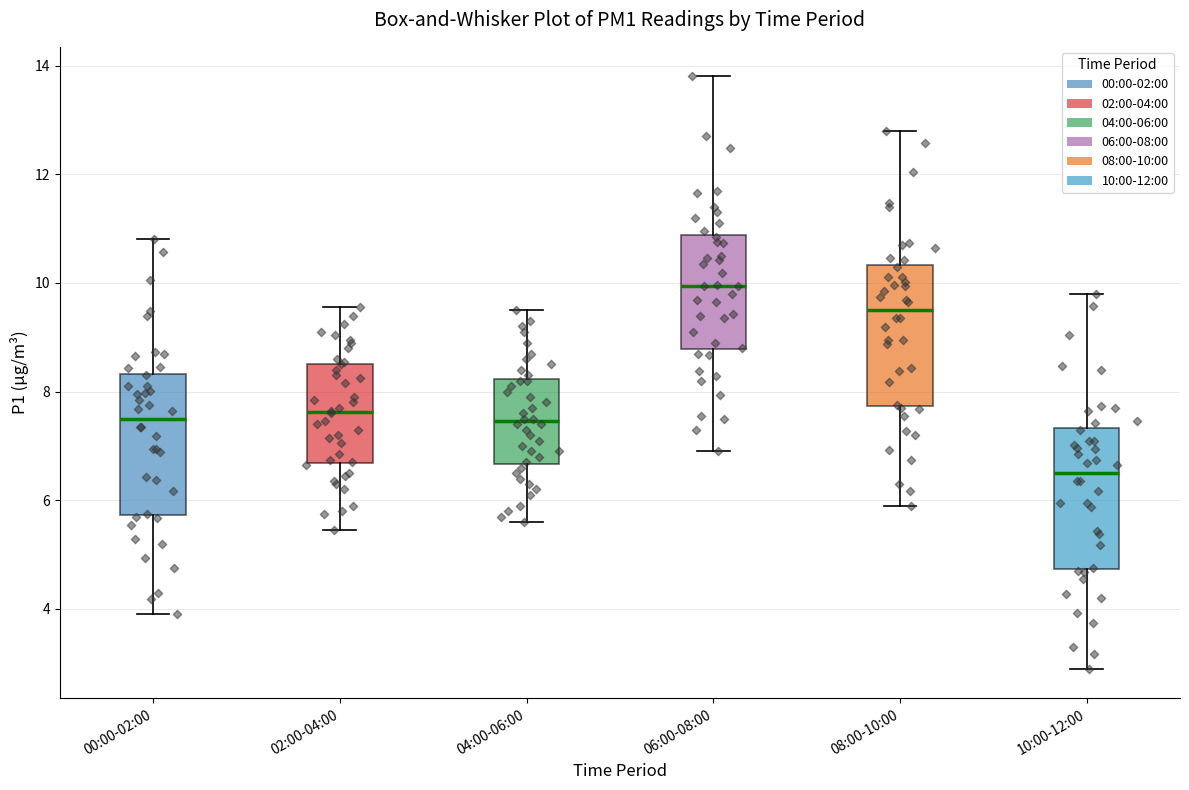

Where does the lower whisker of the box for 04:00-06:00 end on the y-axis? The values are not printed on the chart, so give them approximately, as read against the axis.

5.6